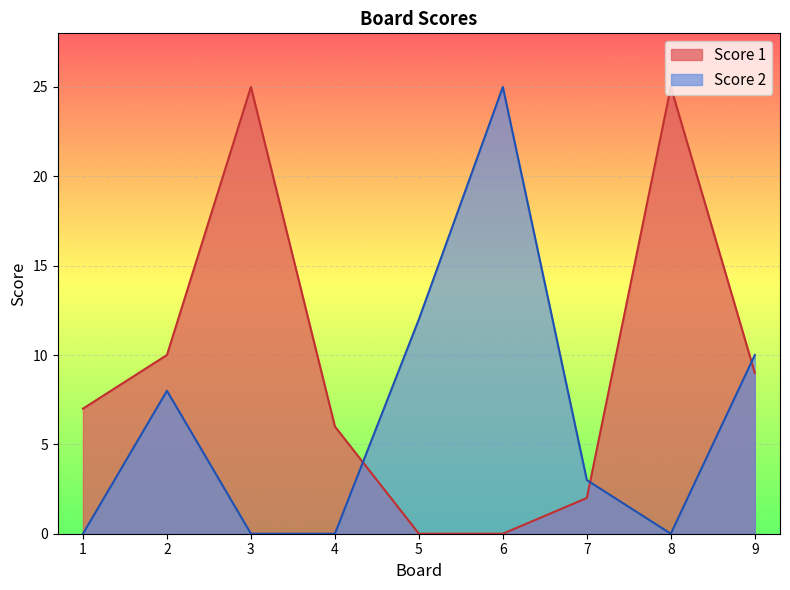

Where is Score 2 nearest to the value 12?

5